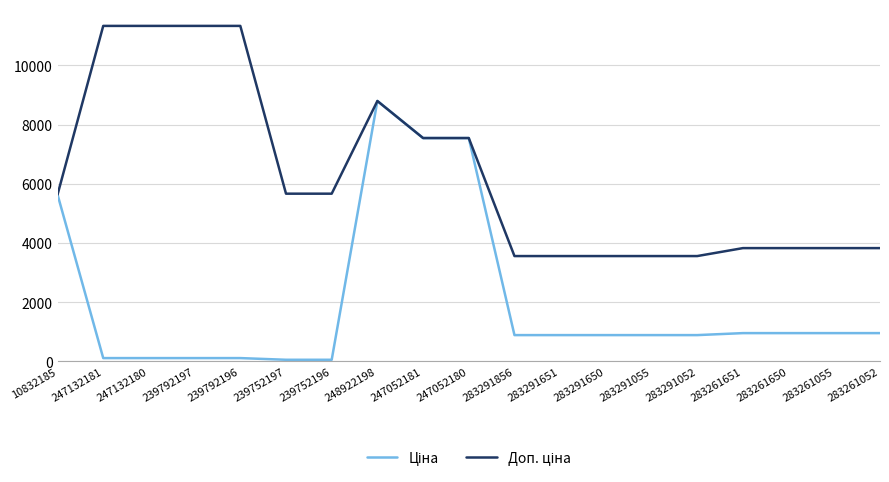

At which category is the sum across all series the highest?

248922198